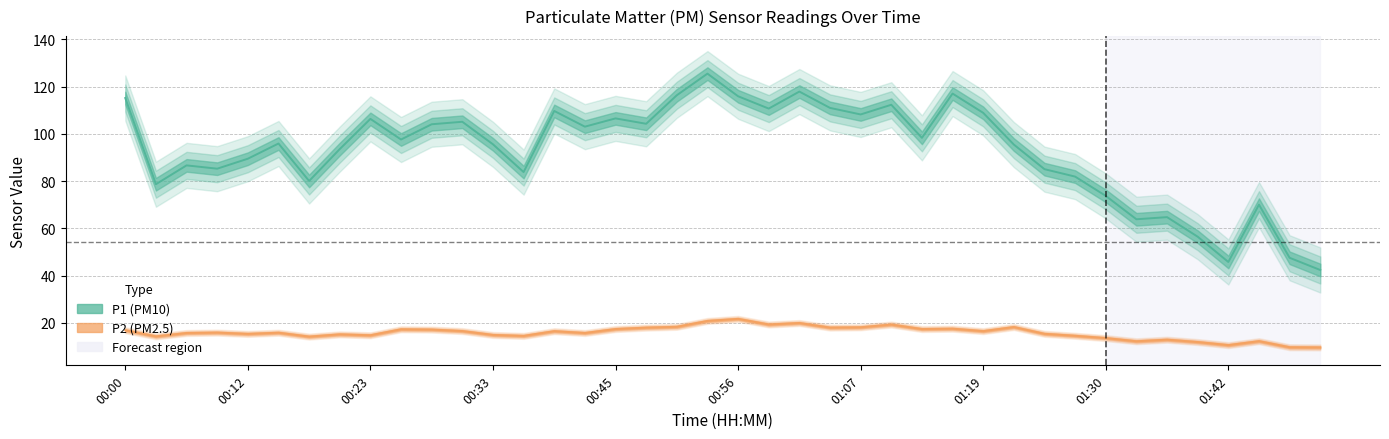

True or false: P1 (PM10) and P2 (PM2.5) cross at least once.

False